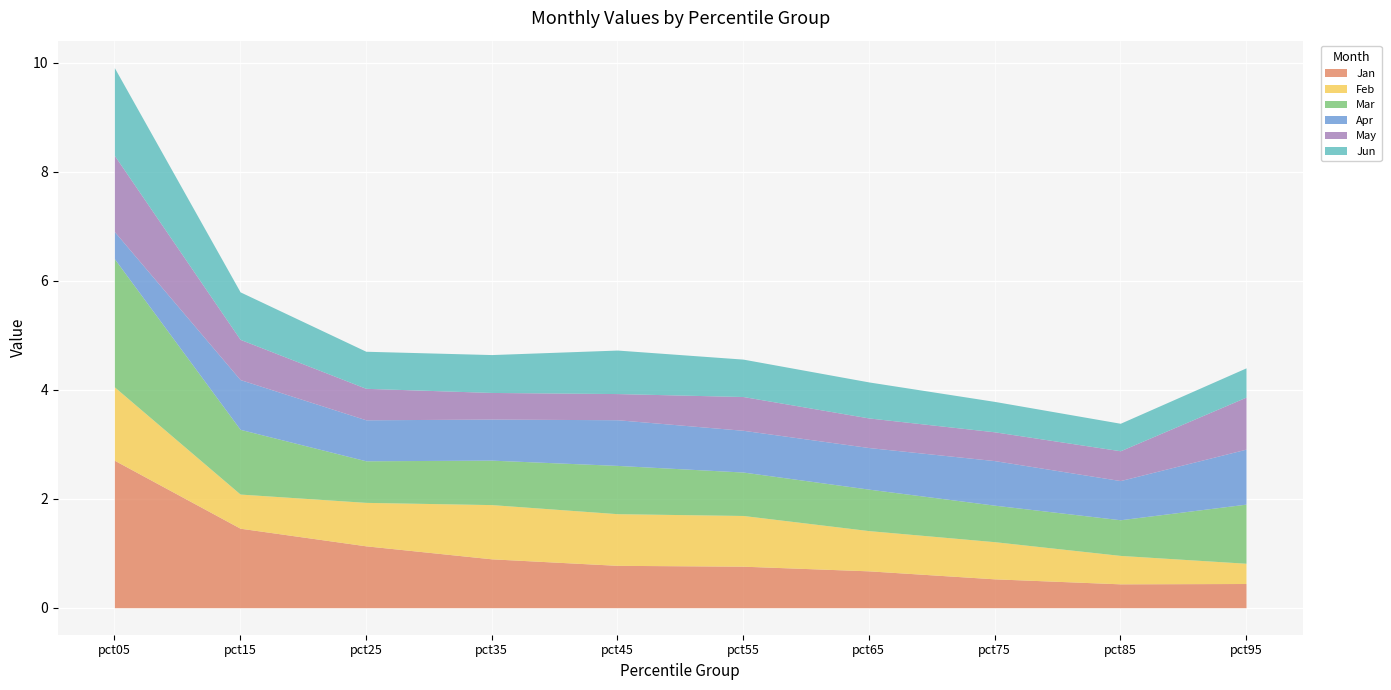

What is the sum of all Jun values?

7.6